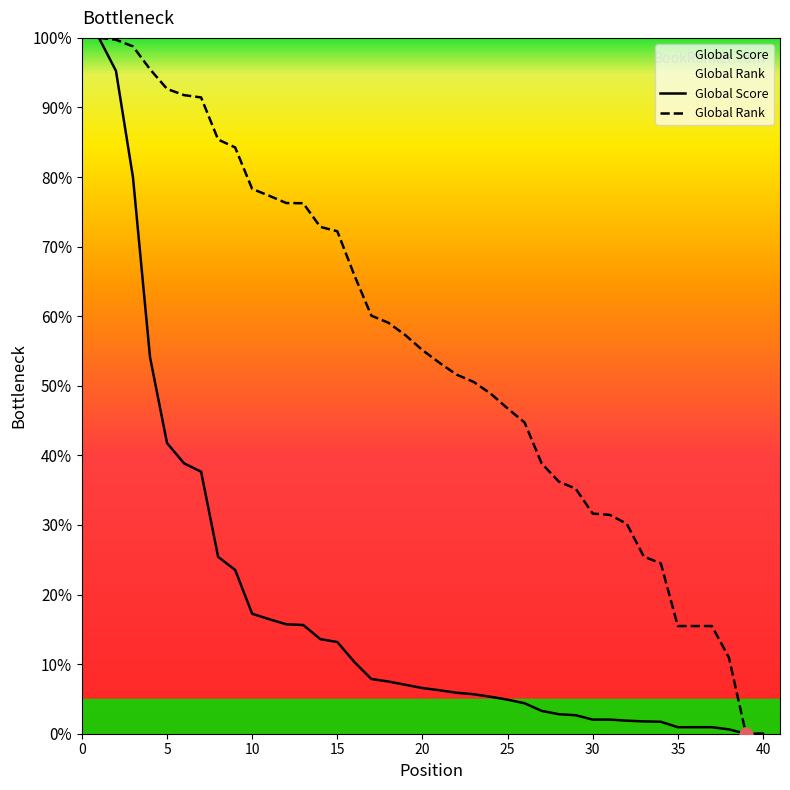

What is the total value across all series at 2?

195.0